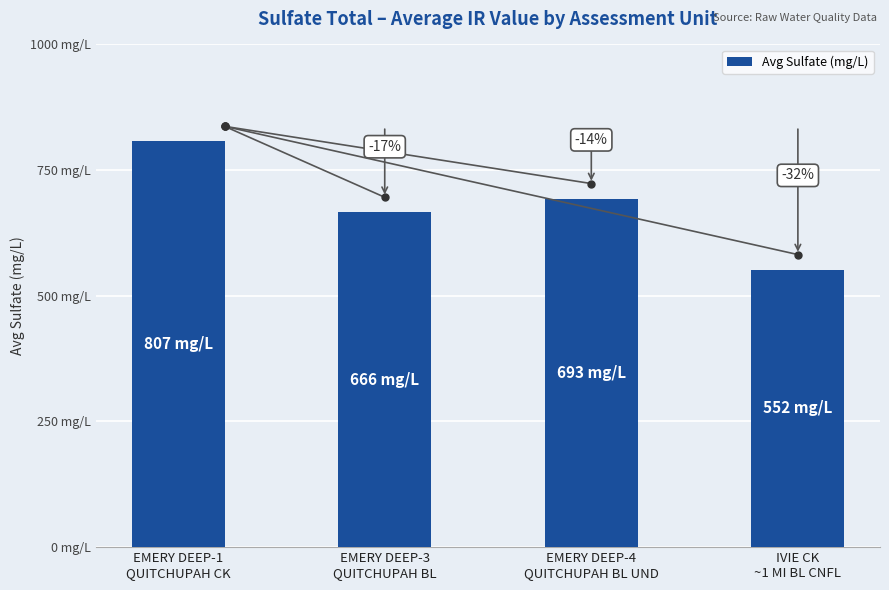

Does the chart contain any negative values?

No